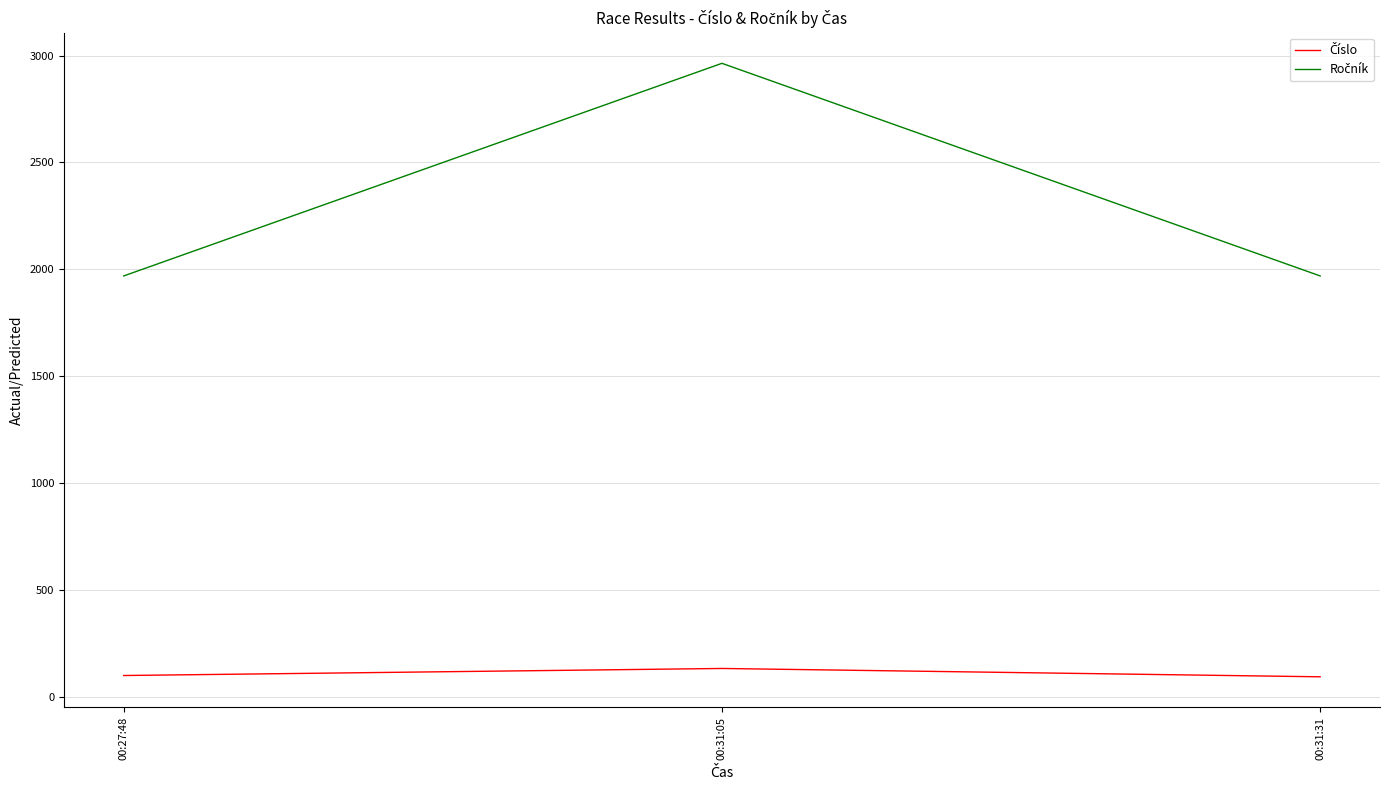

Is this an area chart (filled region under the line)?

No